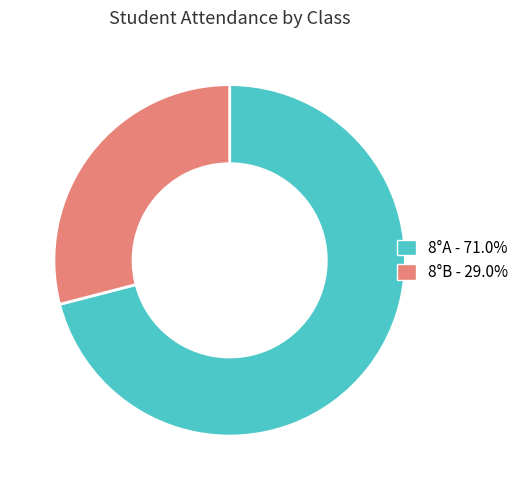

Do 8°B and 8°A together represent more than half of the pie?

Yes